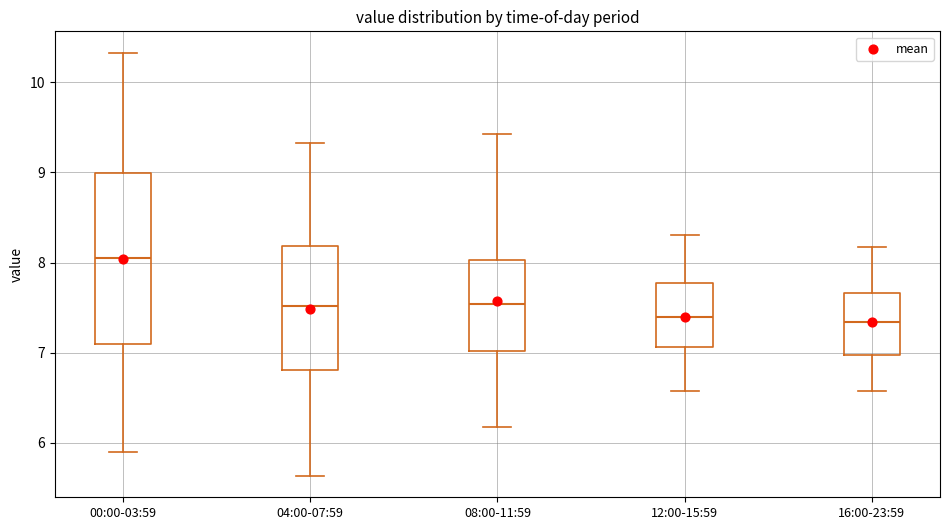

Where does the lower whisker of the box for 16:00-23:59 end on the y-axis? The values are not printed on the chart, so give them approximately, as read against the axis.

6.6